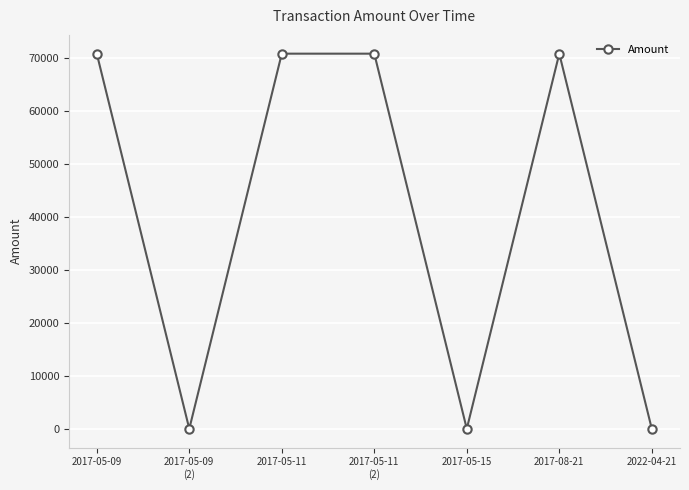

What is the sum of all values?

283142.7